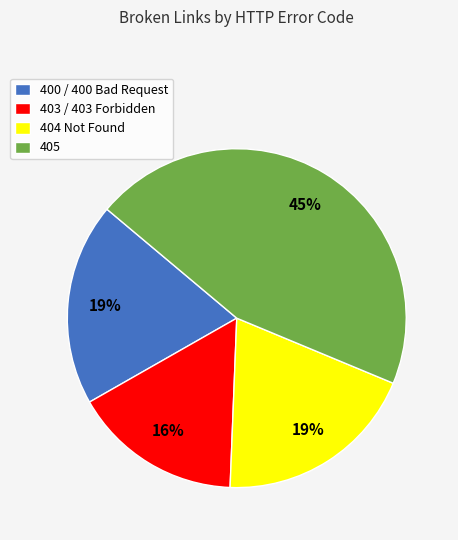

Between 403 / 403 Forbidden and 400 / 400 Bad Request, which is larger?

400 / 400 Bad Request